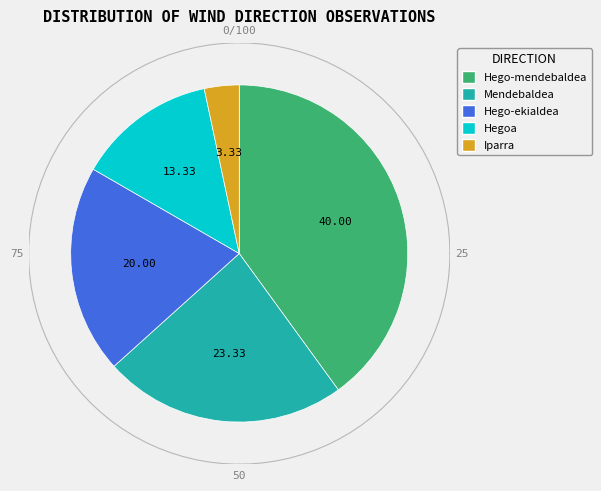

What percentage is the Hego-mendebaldea slice, to the nearest percent?

40%